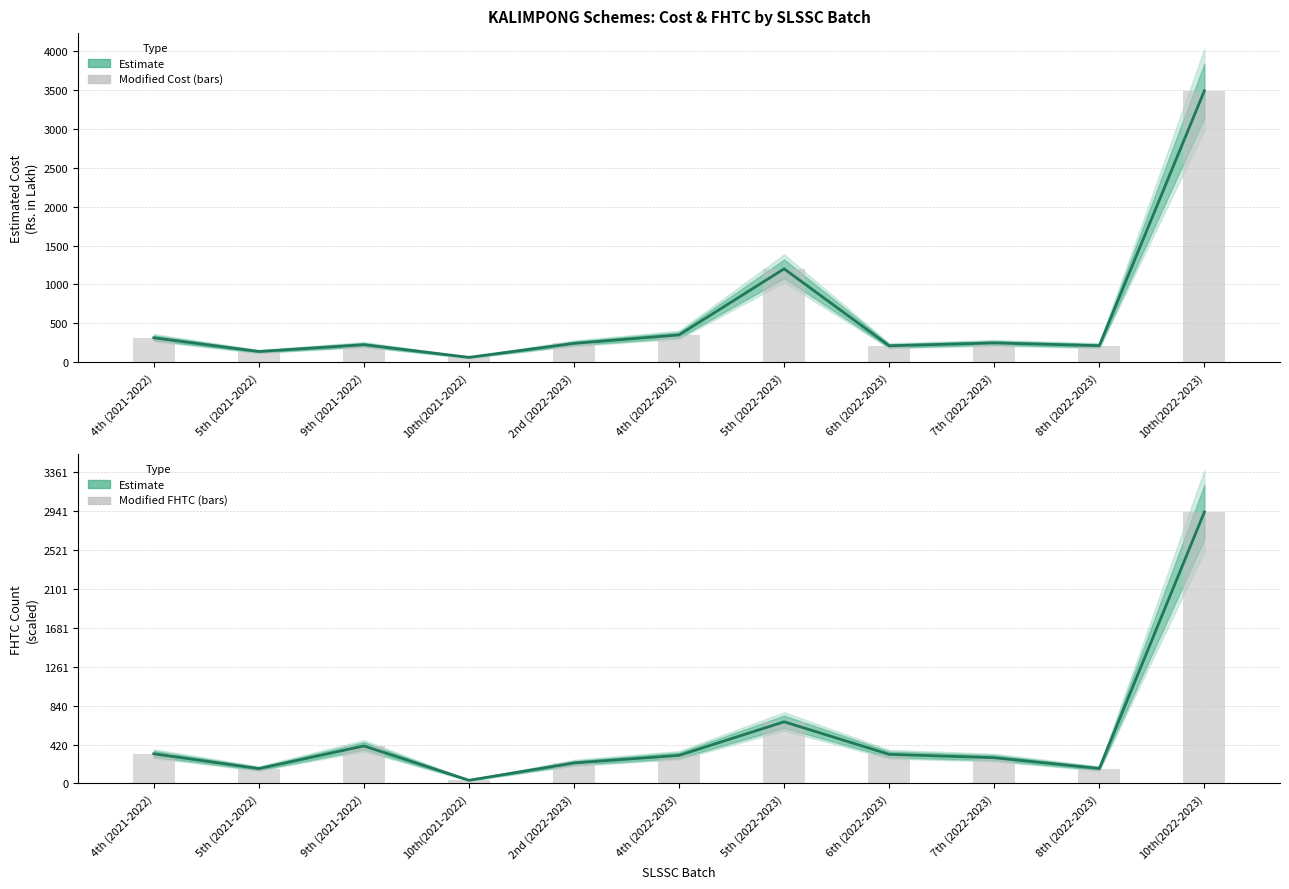

Which category has the highest value across all series?

10th(2022-2023)